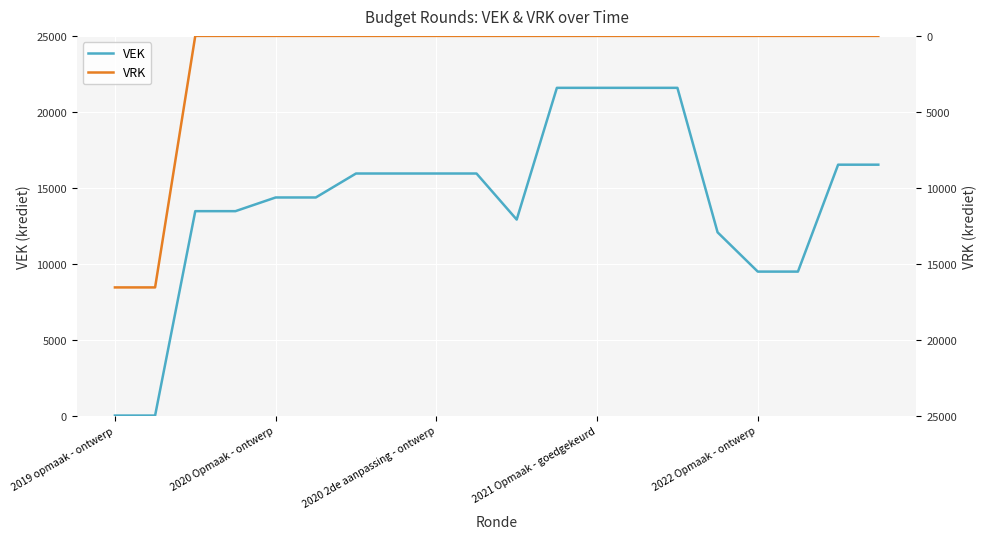

What is the highest value of the VEK series?

21579